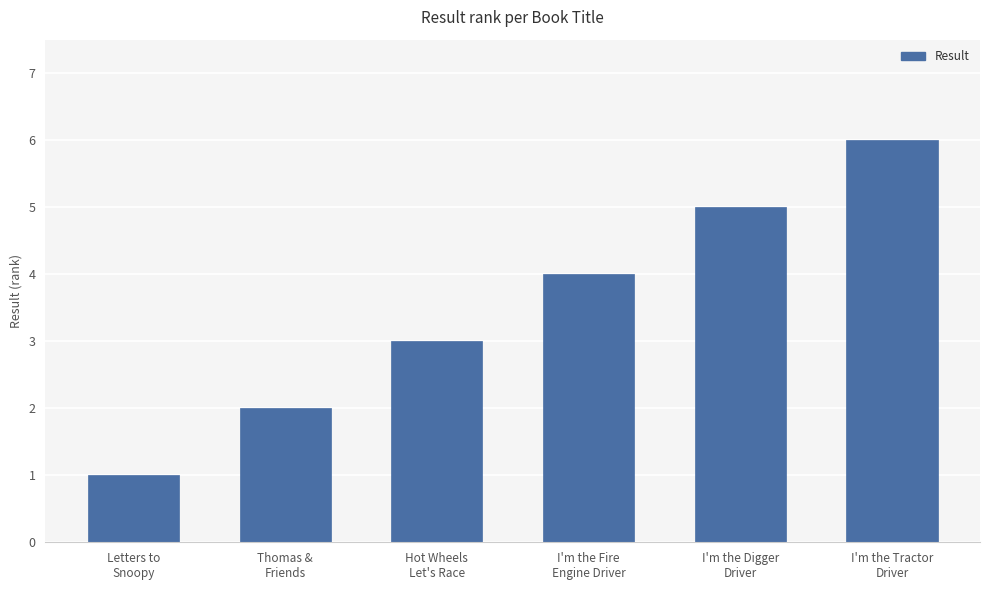

What is the smallest value displayed?

1